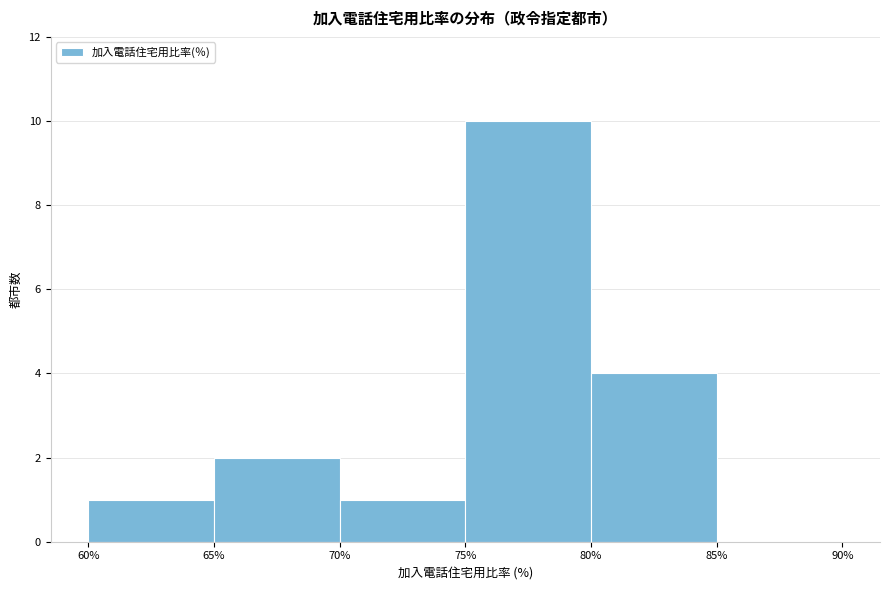

How tall is the bar that spans 75% to 80% on the x-axis? The values are not printed on the chart, so give them approximately, as read against the axis.

10